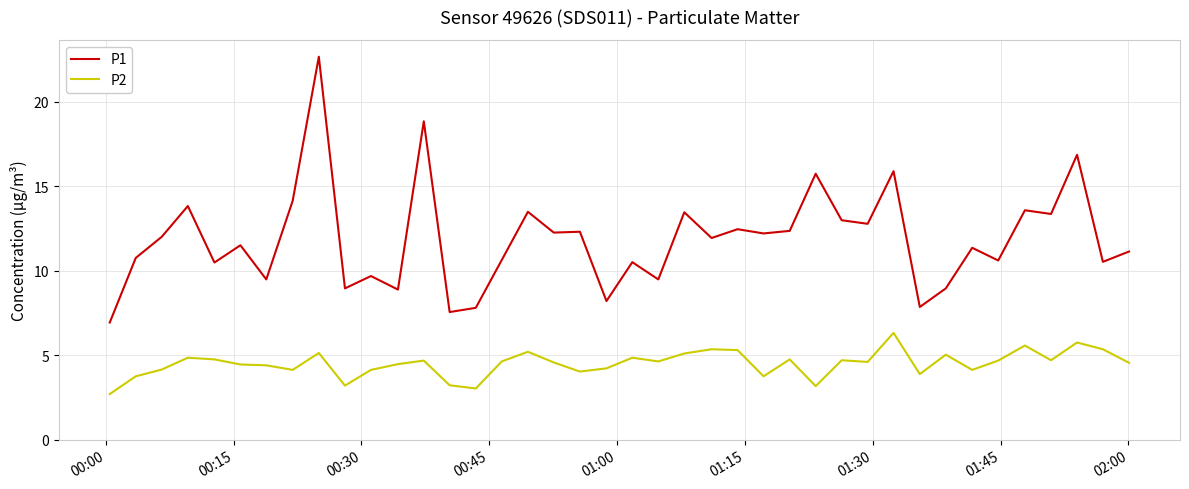

Which series has the largest total across all categories?

P1